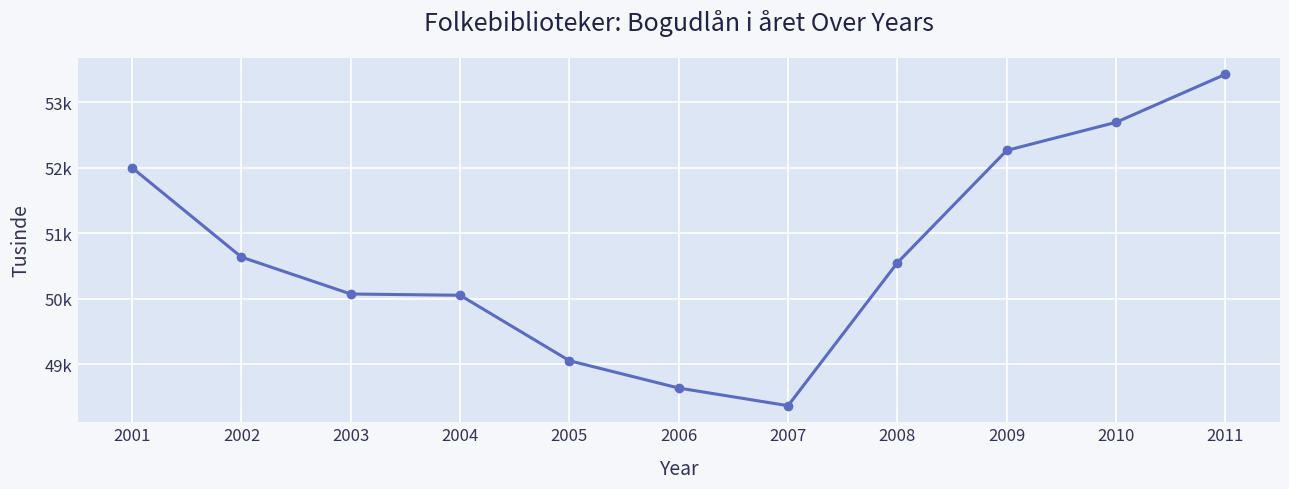

What is the maximum value shown in the chart?

53423